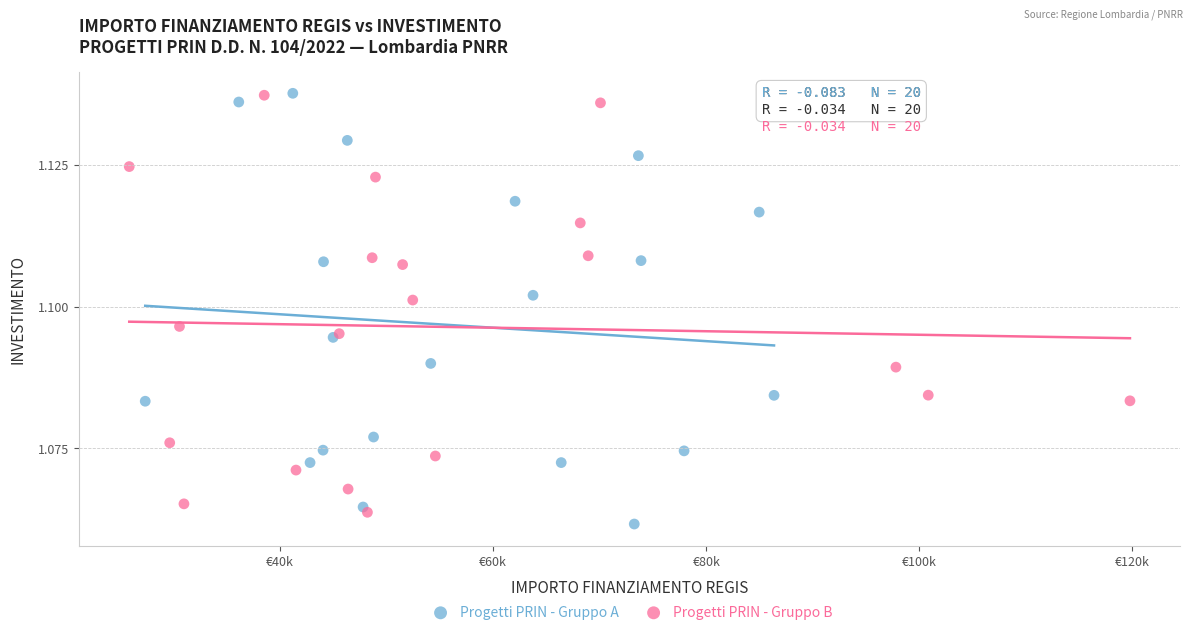

What are all the series names shown in the legend?

Progetti PRIN - Gruppo A, Progetti PRIN - Gruppo B